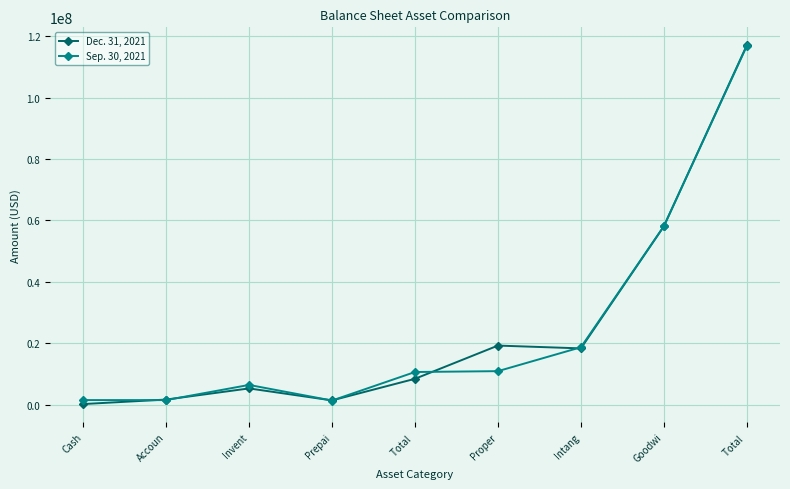

How many values in the Sep. 30, 2021 series are below 10596649?

4